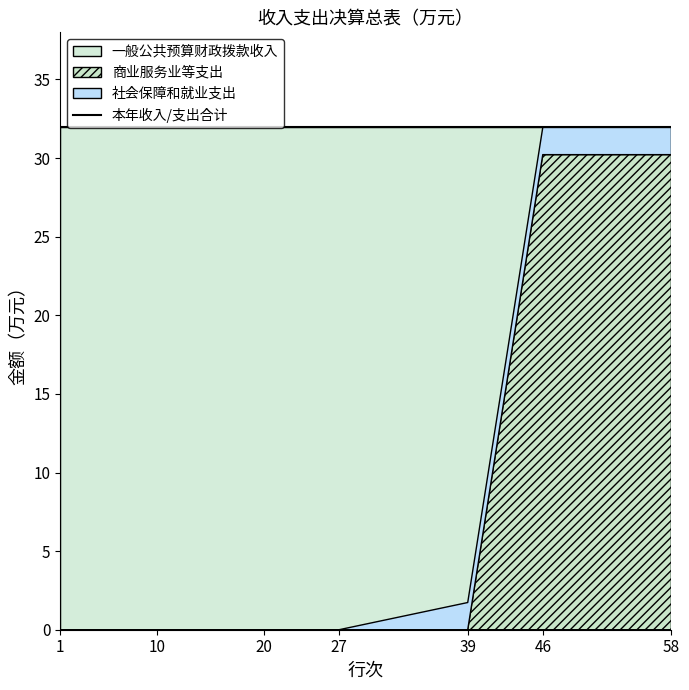

True or false: 收入金额 and 支出金额 intersect in this chart.

False